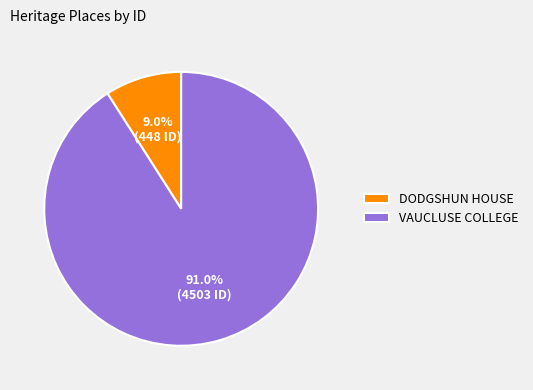

Which slice represents more than half of the pie?

VAUCLUSE COLLEGE